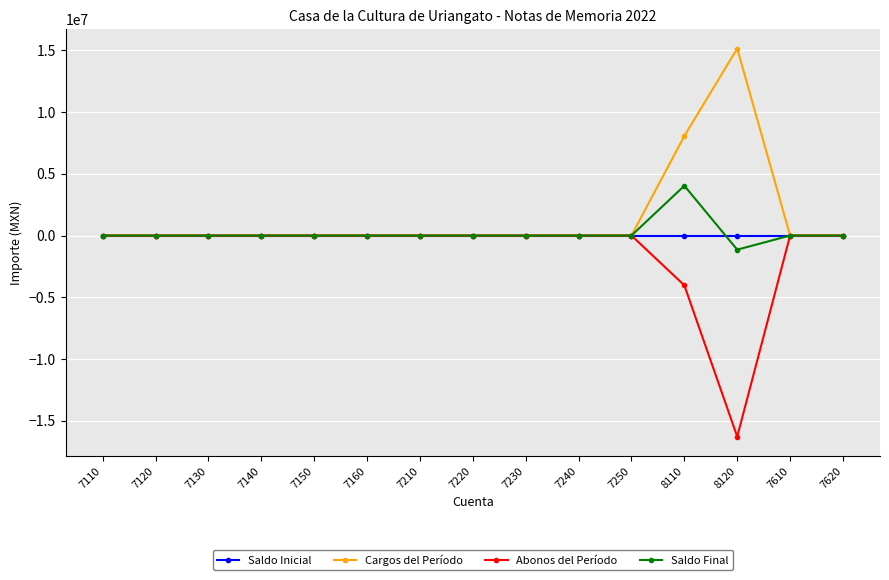

Reading left to right, list all the values displayed in this chart.

Saldo Inicial: 7110=0.0	7120=0.0	7130=0.0	7140=0.0	7150=0.0	7160=0.0	7210=0.0	7220=0.0	7230=0.0	7240=0.0	7250=0.0	8110=0.0	8120=0.0	7610=0.0	7620=0.0
Cargos del Período: 7110=0.0	7120=0.0	7130=0.0	7140=0.0	7150=0.0	7160=0.0	7210=0.0	7220=0.0	7230=0.0	7240=0.0	7250=0.0	8110=8064065.4	8120=15141401.4	7610=0.0	7620=0.0
Abonos del Período: 7110=0.0	7120=0.0	7130=0.0	7140=0.0	7150=0.0	7160=0.0	7210=0.0	7220=0.0	7230=0.0	7240=0.0	7250=0.0	8110=-4032032.7	8120=-16284632.8	7610=0.0	7620=0.0
Saldo Final: 7110=0.0	7120=0.0	7130=0.0	7140=0.0	7150=0.0	7160=0.0	7210=0.0	7220=0.0	7230=0.0	7240=0.0	7250=0.0	8110=4032032.7	8120=-1143231.5	7610=0.0	7620=0.0